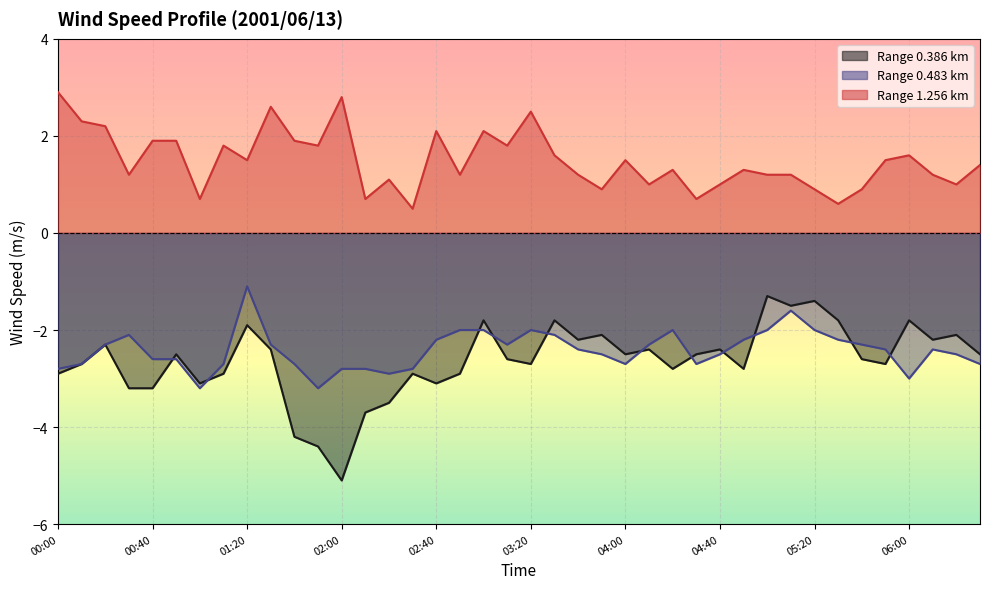

At 06:00, list the series in order from largest to smallest.

1.256, 0.386, 0.483